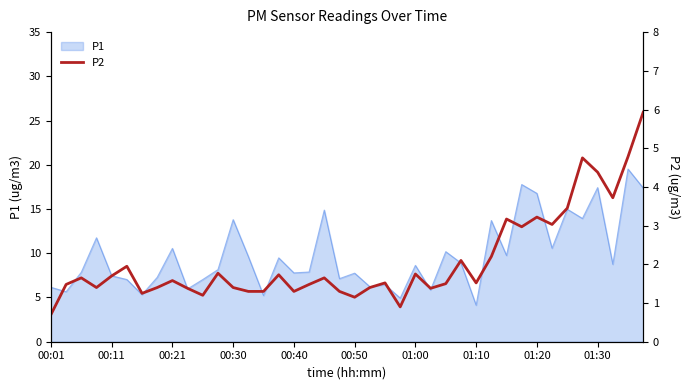

What is the difference between the values at 19 and 18?

0.3